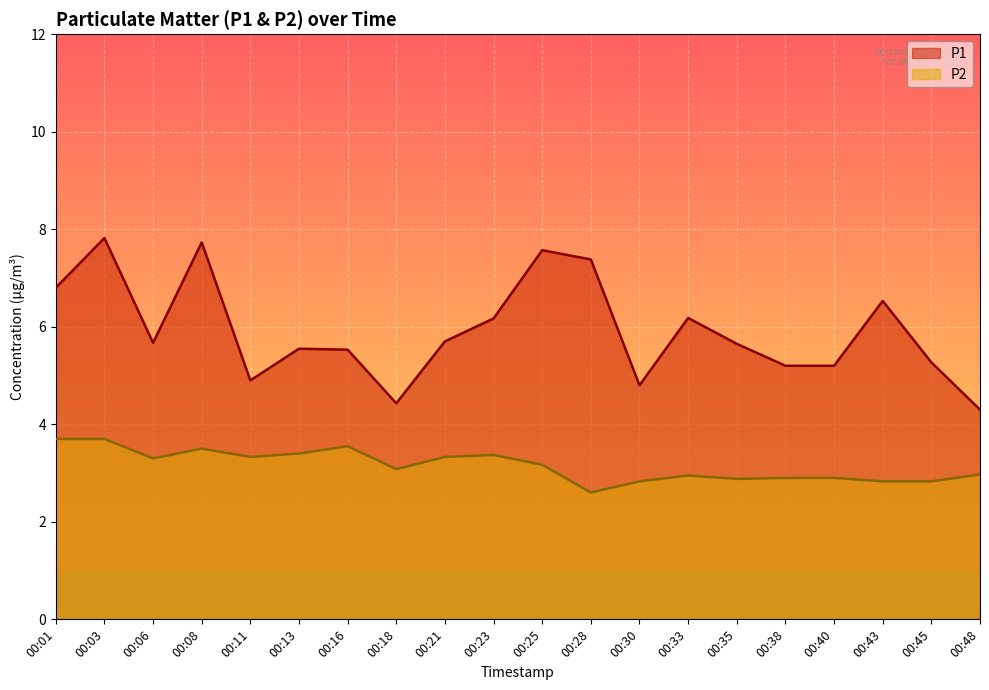

What is the difference between the P2 values at 00:28 and 00:01?

1.1